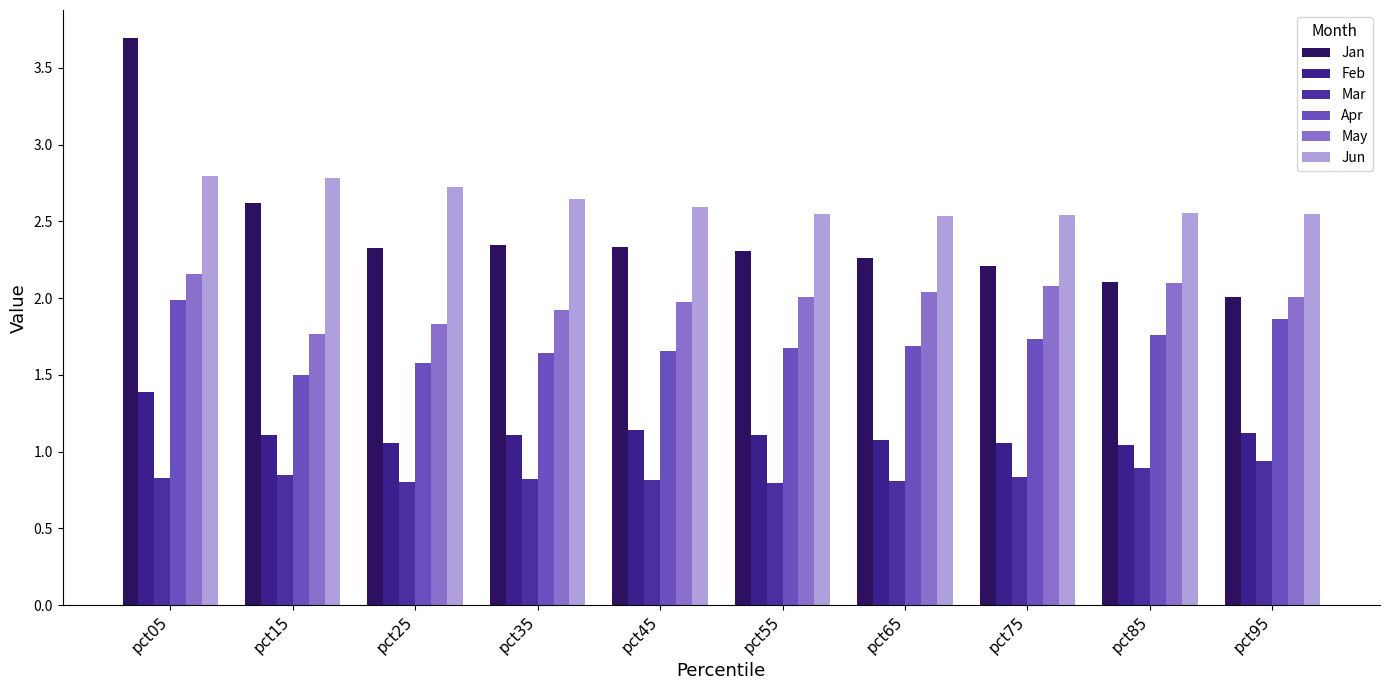

How many series are shown in this chart?

6